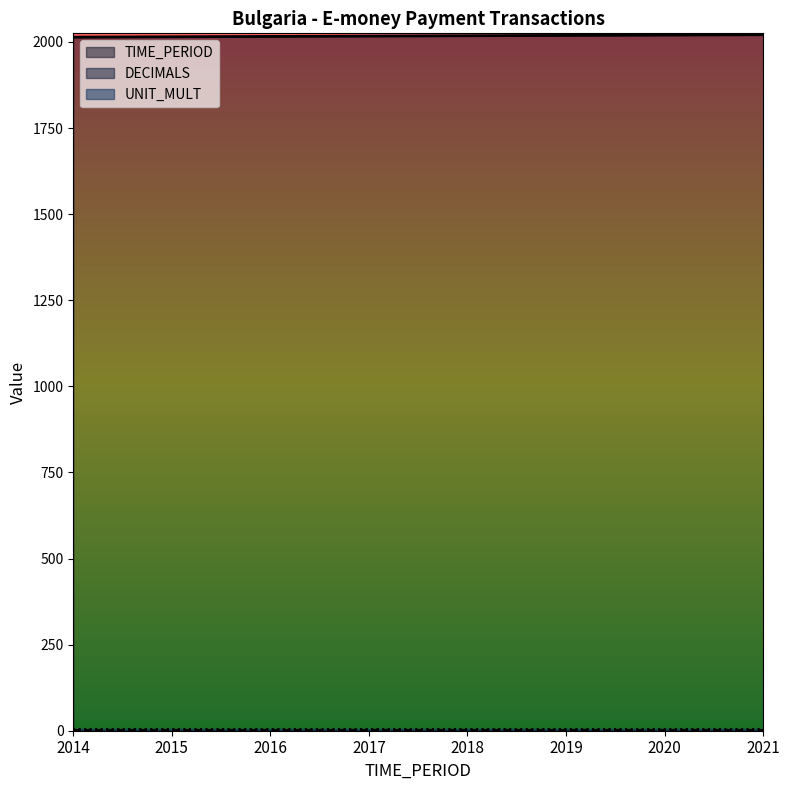

Is the value of UNIT_MULT at 2017 greater than the value of DECIMALS at 2014?

Yes